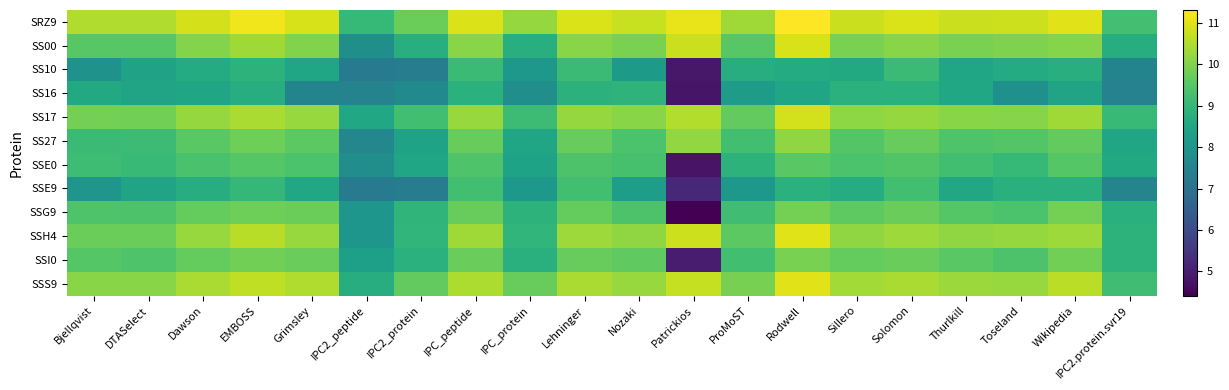

Reading left to right, transcribe all the data shown in this chart.

SRZ9: Bjellqvist=10.5	DTASelect=10.5	Dawson=10.9	EMBOSS=11.2	Grimsley=10.9	IPC2_peptide=9.0	IPC2_protein=9.8	IPC_peptide=10.9	IPC_protein=10.2	Lehninger=10.9	Nozaki=10.7	Patrickios=11.1	ProMoST=10.3	Rodwell=11.3	Sillero=10.8	Solomon=10.9	Thurlkill=10.8	Toseland=10.8	Wikipedia=11.0	IPC2.protein.svr19=9.3
SS00: Bjellqvist=9.5	DTASelect=9.5	Dawson=10.0	EMBOSS=10.3	Grimsley=10.0	IPC2_peptide=7.8	IPC2_protein=8.8	IPC_peptide=10.1	IPC_protein=8.8	Lehninger=10.1	Nozaki=9.9	Patrickios=10.8	ProMoST=9.5	Rodwell=10.9	Sillero=9.9	Solomon=10.1	Thurlkill=9.9	Toseland=10.0	Wikipedia=10.1	IPC2.protein.svr19=8.7
SS10: Bjellqvist=8.0	DTASelect=8.4	Dawson=8.7	EMBOSS=8.9	Grimsley=8.5	IPC2_peptide=7.3	IPC2_protein=7.3	IPC_peptide=9.1	IPC_protein=8.1	Lehninger=9.1	Nozaki=8.2	Patrickios=4.9	ProMoST=8.7	Rodwell=8.7	Sillero=8.6	Solomon=9.1	Thurlkill=8.5	Toseland=8.7	Wikipedia=8.8	IPC2.protein.svr19=7.5
SS16: Bjellqvist=8.6	DTASelect=8.4	Dawson=8.5	EMBOSS=8.7	Grimsley=7.5	IPC2_peptide=7.5	IPC2_protein=7.7	IPC_peptide=8.8	IPC_protein=7.9	Lehninger=8.8	Nozaki=8.9	Patrickios=4.8	ProMoST=8.2	Rodwell=8.5	Sillero=8.8	Solomon=8.8	Thurlkill=8.6	Toseland=7.9	Wikipedia=8.4	IPC2.protein.svr19=7.5
SS17: Bjellqvist=9.9	DTASelect=9.8	Dawson=10.2	EMBOSS=10.5	Grimsley=10.3	IPC2_peptide=8.6	IPC2_protein=9.2	IPC_peptide=10.2	IPC_protein=9.1	Lehninger=10.2	Nozaki=10.1	Patrickios=10.5	ProMoST=9.6	Rodwell=10.8	Sillero=10.1	Solomon=10.2	Thurlkill=10.1	Toseland=10.1	Wikipedia=10.3	IPC2.protein.svr19=9.1
SS27: Bjellqvist=9.1	DTASelect=9.1	Dawson=9.6	EMBOSS=9.8	Grimsley=9.6	IPC2_peptide=7.6	IPC2_protein=8.4	IPC_peptide=9.7	IPC_protein=8.5	Lehninger=9.7	Nozaki=9.4	Patrickios=10.2	ProMoST=9.2	Rodwell=10.2	Sillero=9.5	Solomon=9.7	Thurlkill=9.4	Toseland=9.5	Wikipedia=9.6	IPC2.protein.svr19=8.5
SSE0: Bjellqvist=9.2	DTASelect=9.1	Dawson=9.3	EMBOSS=9.5	Grimsley=9.4	IPC2_peptide=7.8	IPC2_protein=8.5	IPC_peptide=9.4	IPC_protein=8.4	Lehninger=9.4	Nozaki=9.3	Patrickios=4.8	ProMoST=8.9	Rodwell=9.6	Sillero=9.4	Solomon=9.4	Thurlkill=9.2	Toseland=9.0	Wikipedia=9.5	IPC2.protein.svr19=8.6
SSE9: Bjellqvist=8.0	DTASelect=8.4	Dawson=8.7	EMBOSS=9.0	Grimsley=8.6	IPC2_peptide=7.3	IPC2_protein=7.3	IPC_peptide=9.2	IPC_protein=8.1	Lehninger=9.2	Nozaki=8.3	Patrickios=5.2	ProMoST=8.1	Rodwell=8.8	Sillero=8.7	Solomon=9.2	Thurlkill=8.6	Toseland=8.8	Wikipedia=8.8	IPC2.protein.svr19=7.6
SSG9: Bjellqvist=9.4	DTASelect=9.4	Dawson=9.7	EMBOSS=9.8	Grimsley=9.8	IPC2_peptide=8.1	IPC2_protein=8.9	IPC_peptide=9.7	IPC_protein=8.9	Lehninger=9.7	Nozaki=9.4	Patrickios=4.4	ProMoST=9.2	Rodwell=9.9	Sillero=9.6	Solomon=9.7	Thurlkill=9.5	Toseland=9.4	Wikipedia=9.9	IPC2.protein.svr19=8.8
SSH4: Bjellqvist=9.8	DTASelect=9.8	Dawson=10.3	EMBOSS=10.6	Grimsley=10.3	IPC2_peptide=8.0	IPC2_protein=9.0	IPC_peptide=10.3	IPC_protein=9.0	Lehninger=10.3	Nozaki=10.2	Patrickios=10.8	ProMoST=9.6	Rodwell=11.0	Sillero=10.2	Solomon=10.3	Thurlkill=10.2	Toseland=10.2	Wikipedia=10.3	IPC2.protein.svr19=8.9
SSI0: Bjellqvist=9.5	DTASelect=9.4	Dawson=9.7	EMBOSS=9.8	Grimsley=9.8	IPC2_peptide=8.3	IPC2_protein=8.8	IPC_peptide=9.8	IPC_protein=8.8	Lehninger=9.7	Nozaki=9.6	Patrickios=4.9	ProMoST=9.2	Rodwell=9.9	Sillero=9.7	Solomon=9.8	Thurlkill=9.5	Toseland=9.4	Wikipedia=9.9	IPC2.protein.svr19=8.9
SSS9: Bjellqvist=10.1	DTASelect=10.1	Dawson=10.4	EMBOSS=10.7	Grimsley=10.5	IPC2_peptide=8.7	IPC2_protein=9.7	IPC_peptide=10.5	IPC_protein=9.7	Lehninger=10.4	Nozaki=10.2	Patrickios=10.7	ProMoST=9.9	Rodwell=11.0	Sillero=10.3	Solomon=10.5	Thurlkill=10.3	Toseland=10.3	Wikipedia=10.6	IPC2.protein.svr19=9.2